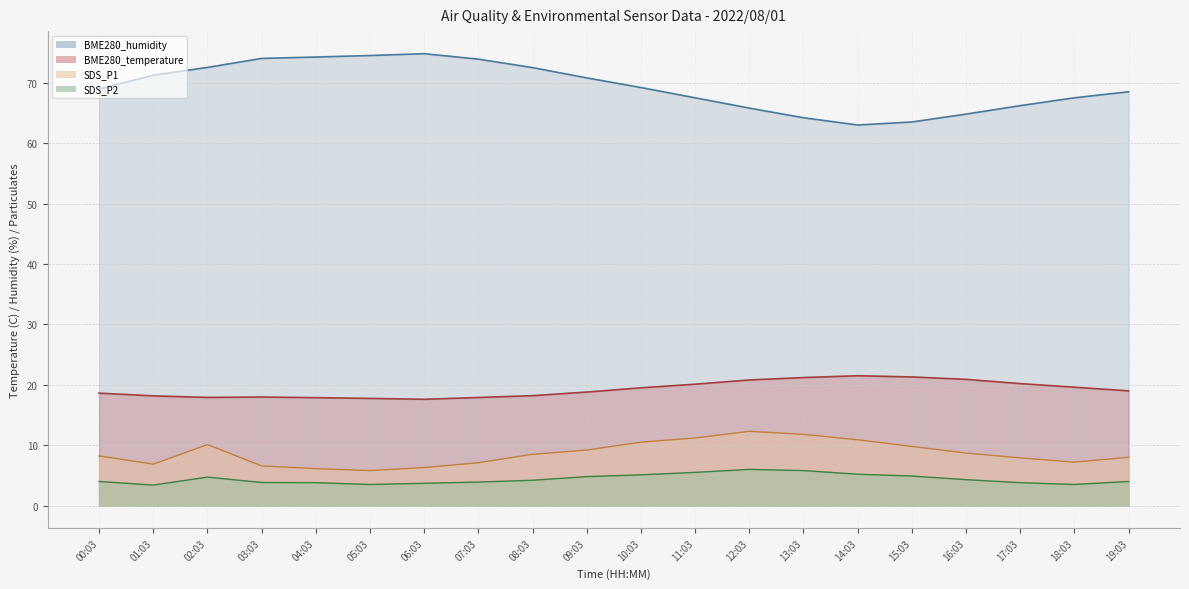

What is the label of the 10th point from the left?

09:03